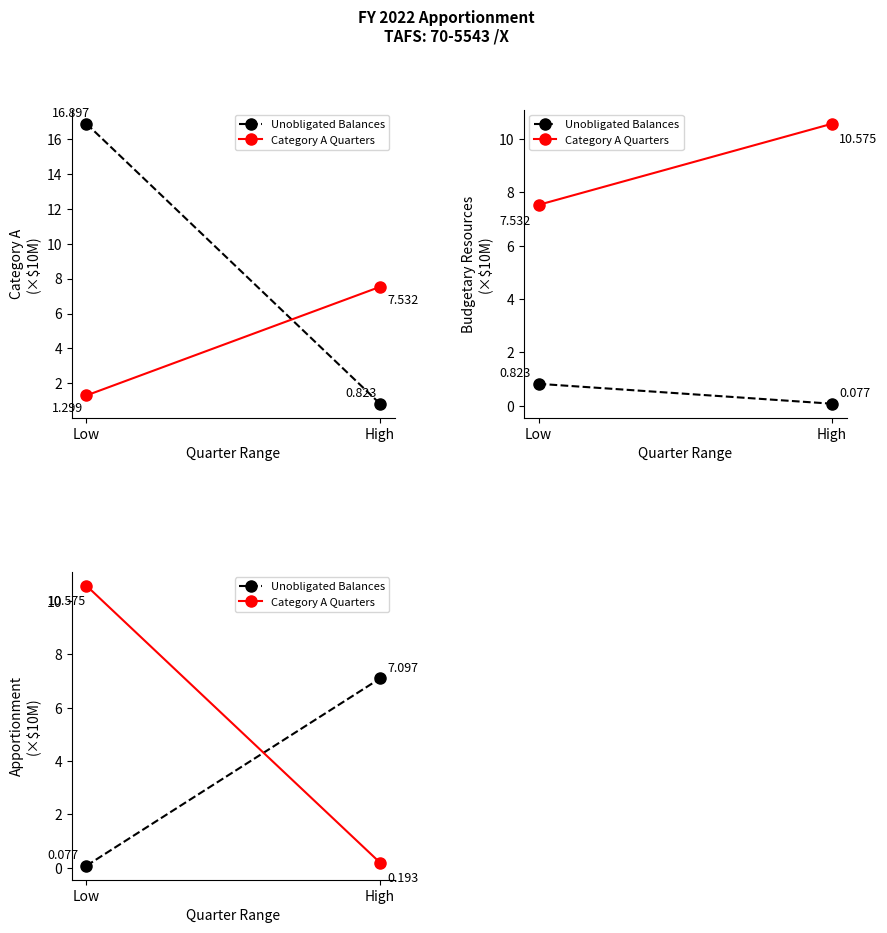

At how many categories does at least one series exceed 3?

2